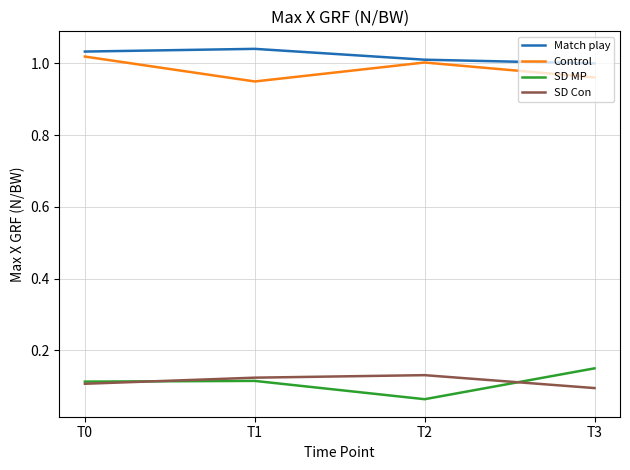

List the series in order of their peak value, highest first.

Match play, Control, SD MP, SD Con